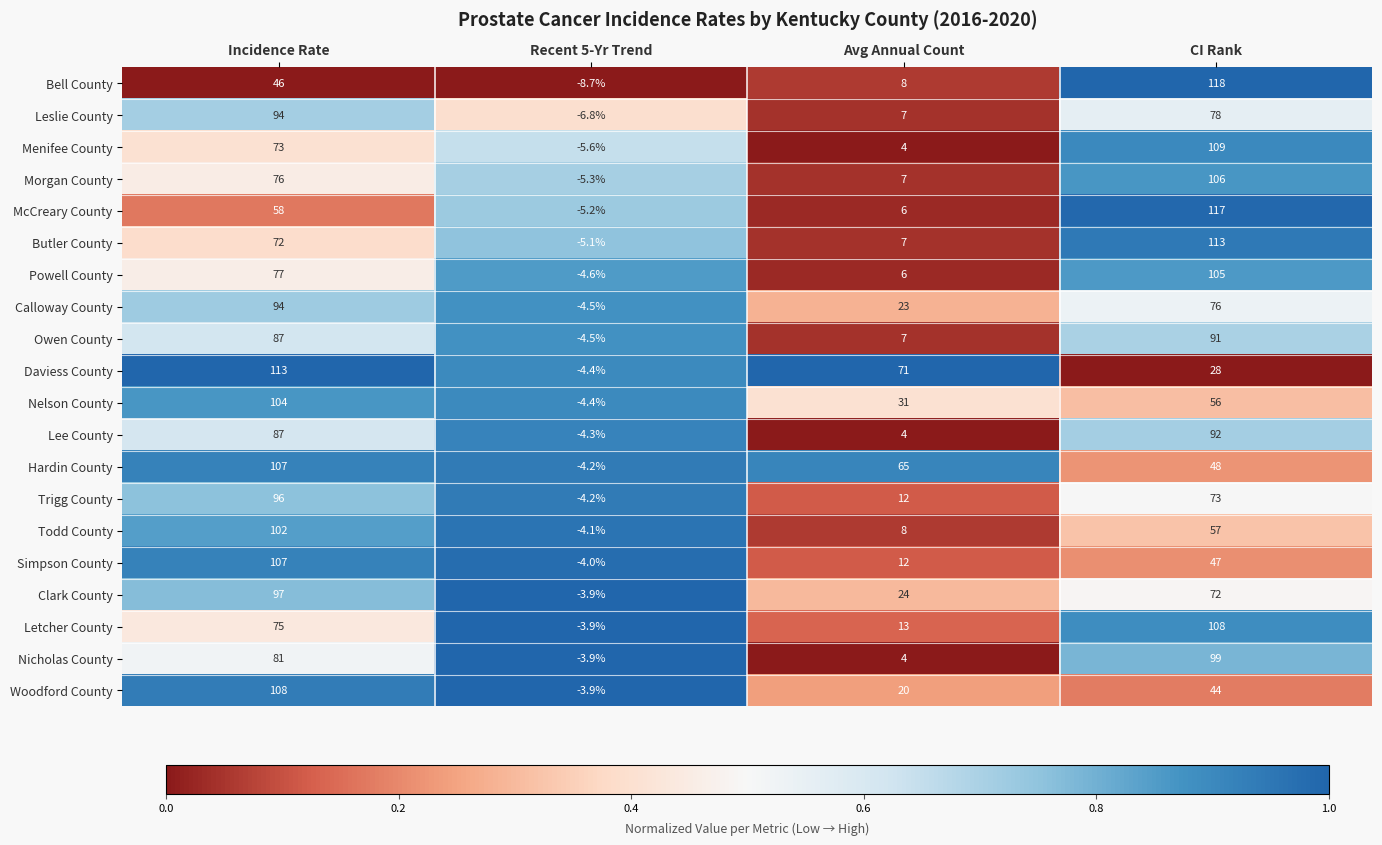

The Trigg County series shows -1.7 at Recent 5-Yr Trend. True or false?

False